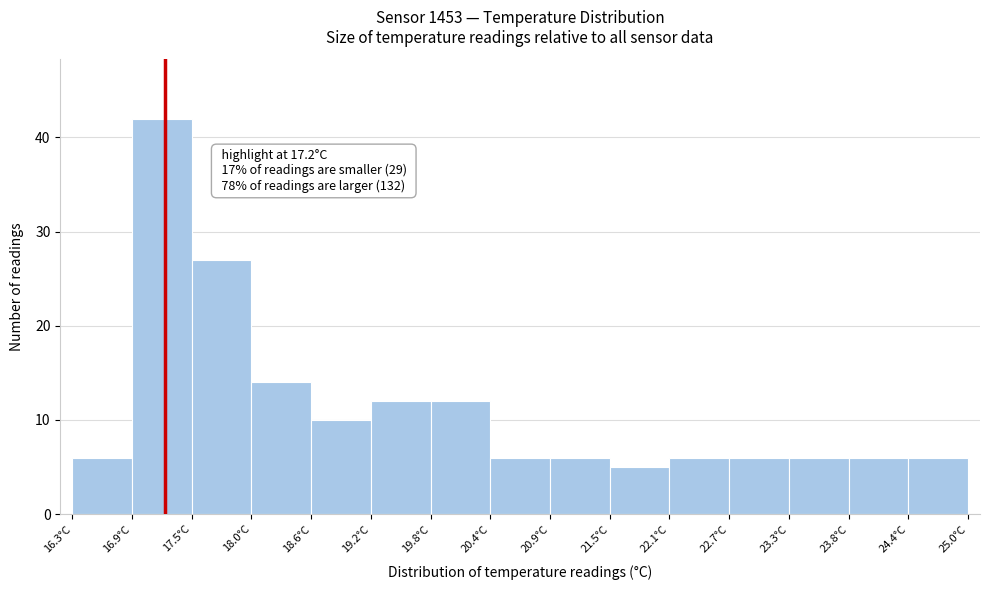

Which range on the x-axis has the tallest bar?

16.88 to 17.46